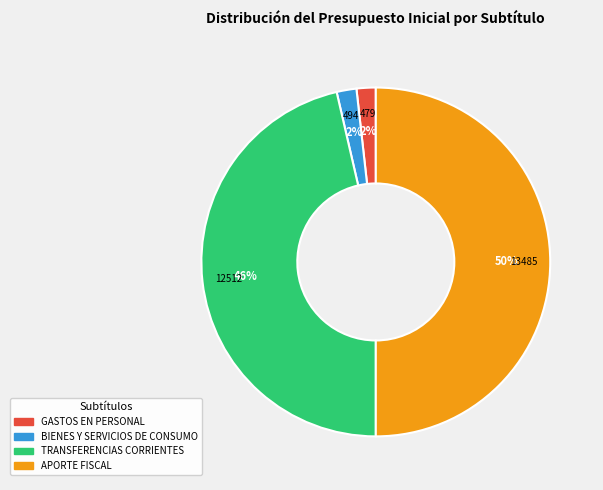

True or false: APORTE FISCAL accounts for 60% of the total.

False